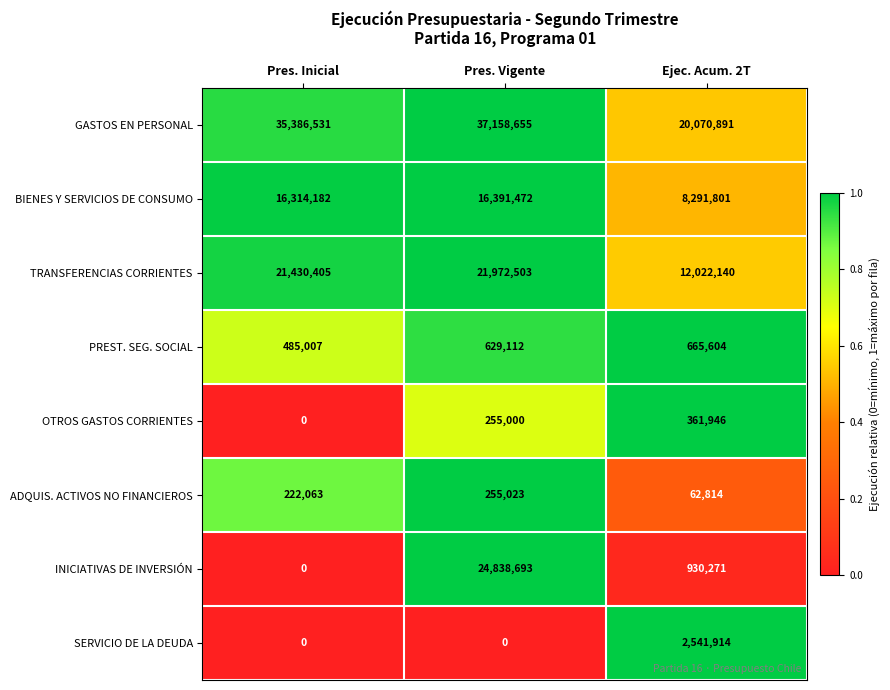

At Pres. Vigente, list the series in order from largest to smallest.

GASTOS EN PERSONAL, INICIATIVAS DE INVERSIÓN, TRANSFERENCIAS CORRIENTES, BIENES Y SERVICIOS DE CONSUMO, PREST. SEG. SOCIAL, ADQUIS. ACTIVOS NO FINANCIEROS, OTROS GASTOS CORRIENTES, SERVICIO DE LA DEUDA